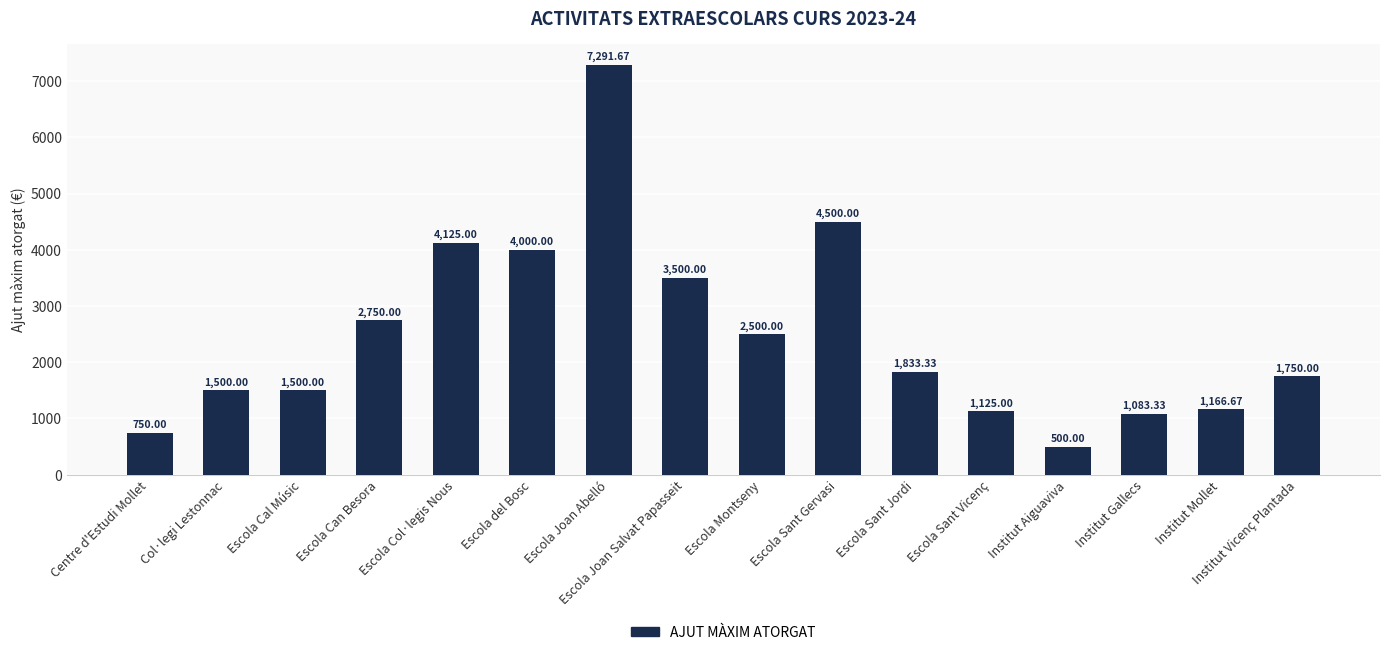

How many series are shown in this chart?

1